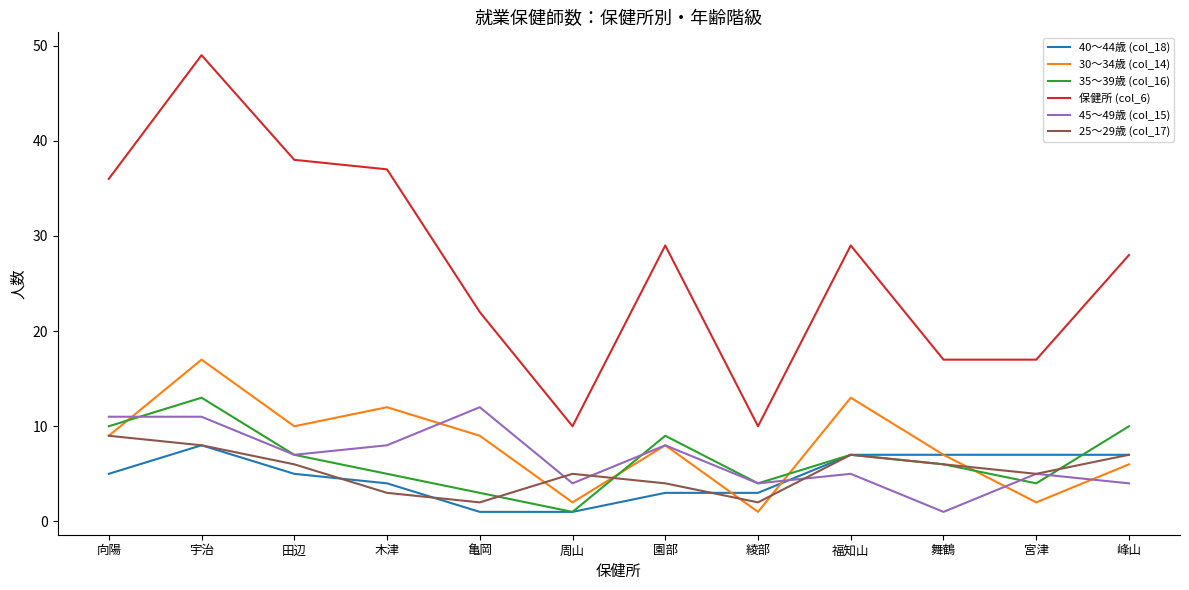

Which category has the highest value across all series?

宇治